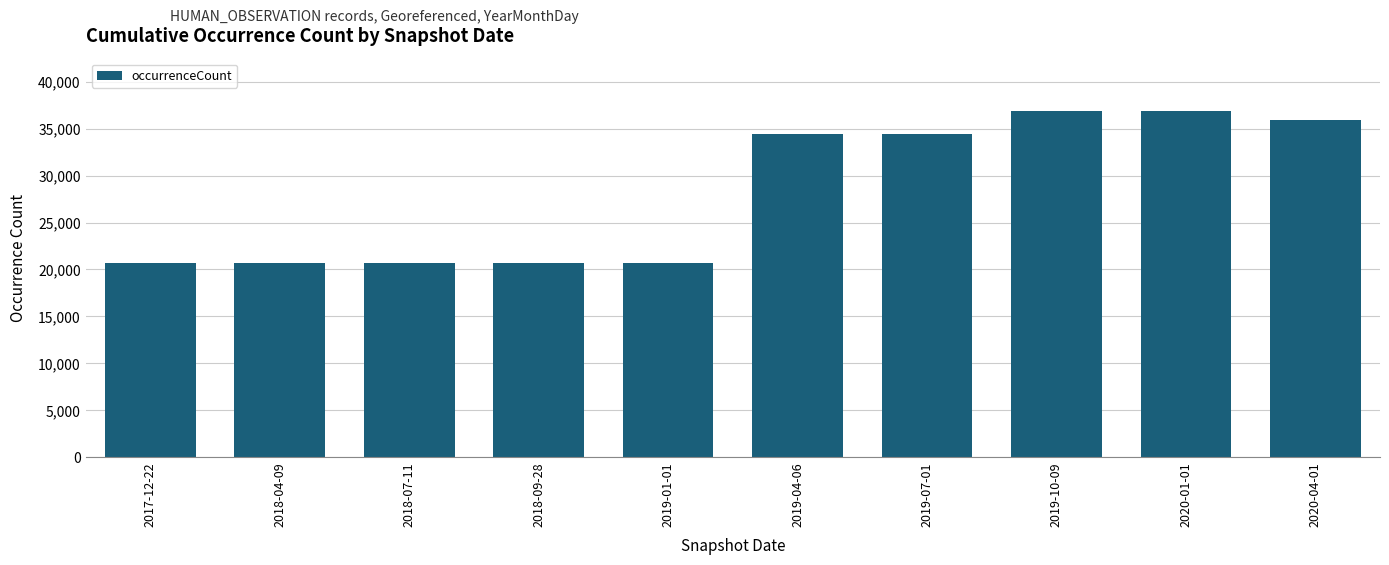

What is the maximum value shown in the chart?

36913